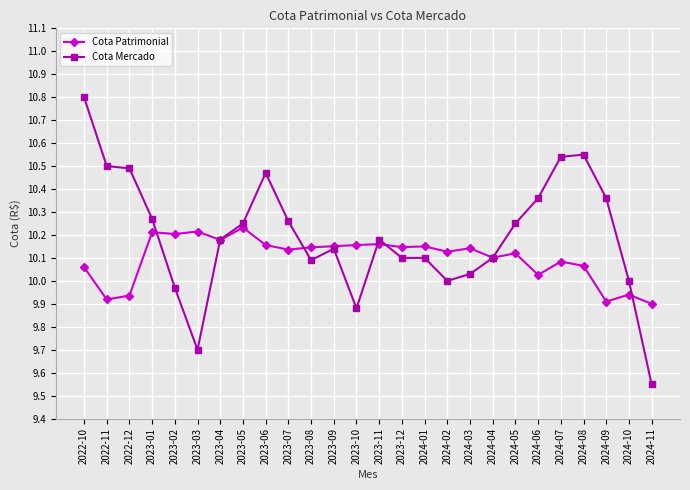

What position from the right is 2023-07?

17